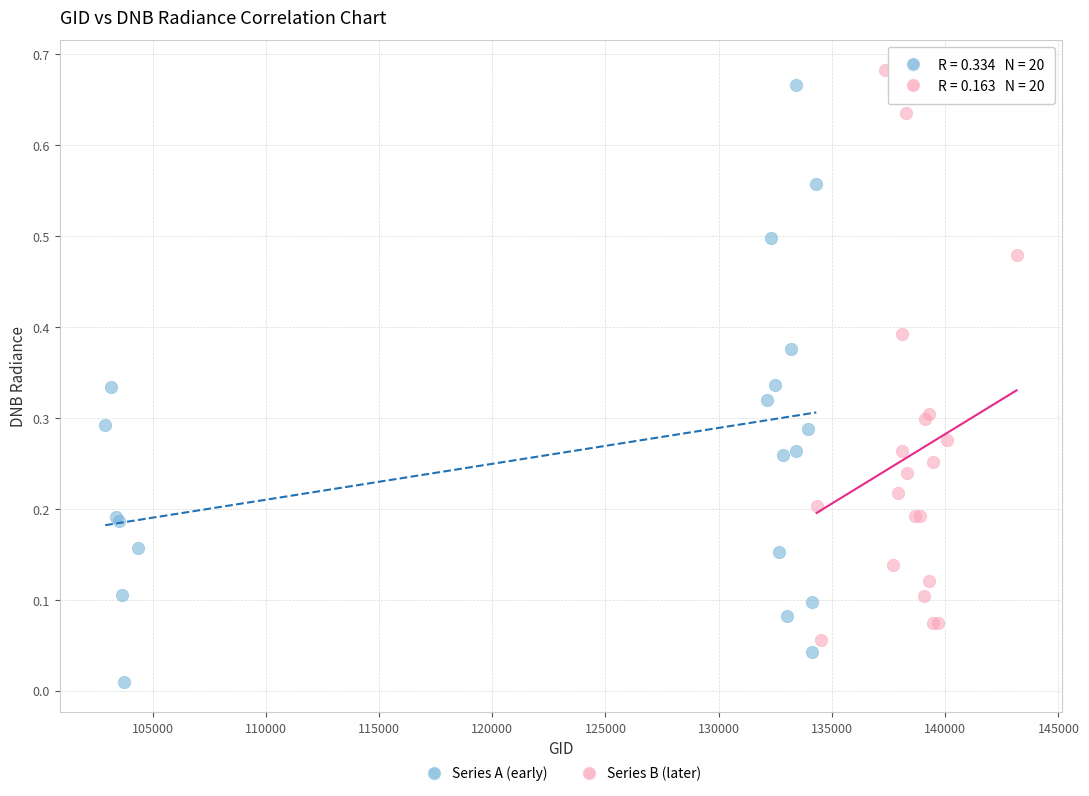

What are all the series names shown in the legend?

Series A (early), Series B (later)